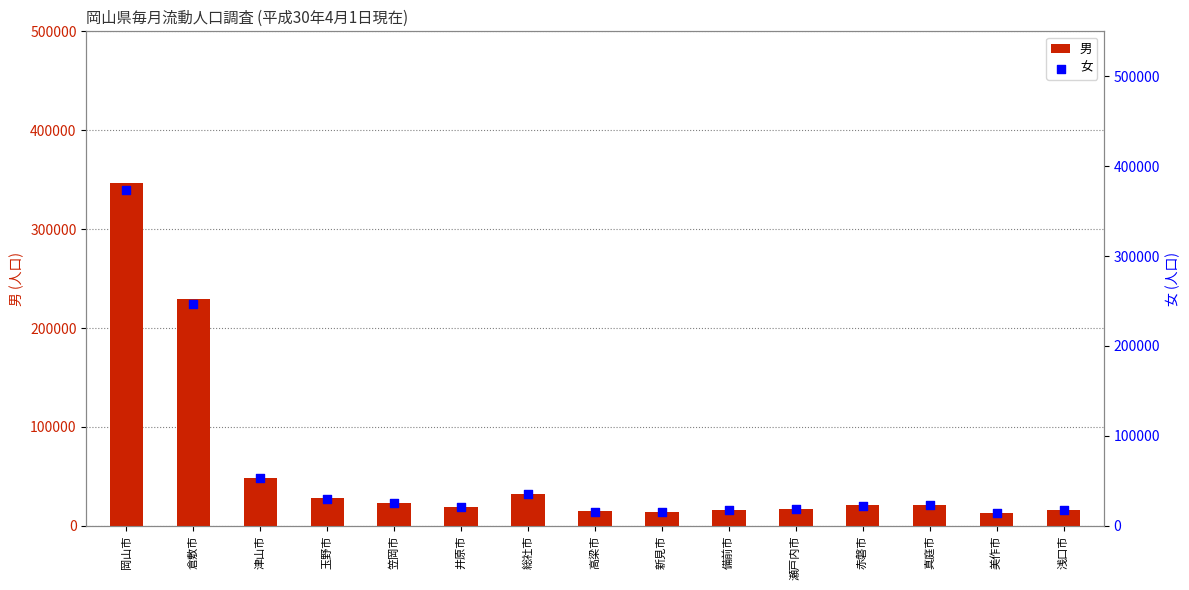

Is the value of 女 at 備前市 greater than the value of 男 at 瀬戸内市?

Yes